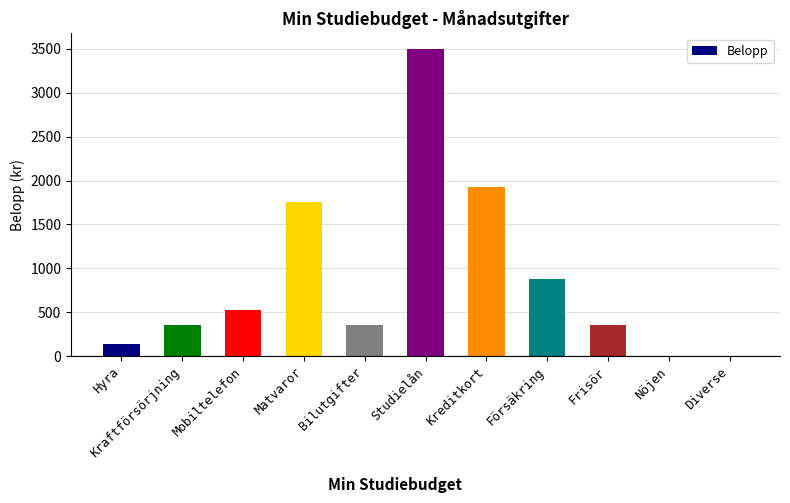

What is the maximum value shown in the chart?

3500